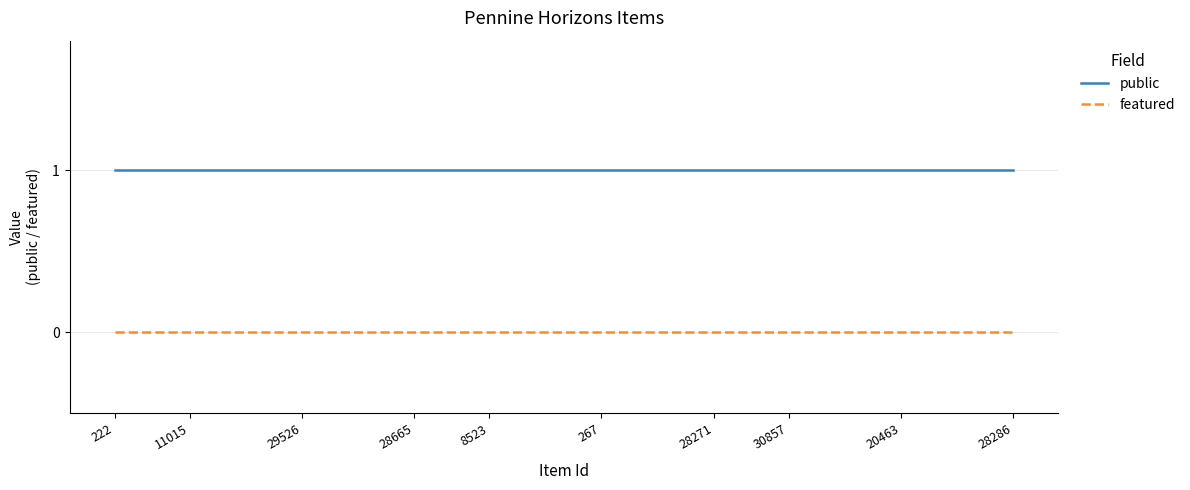

Rank the series by their maximum value, from highest to lowest.

public, featured